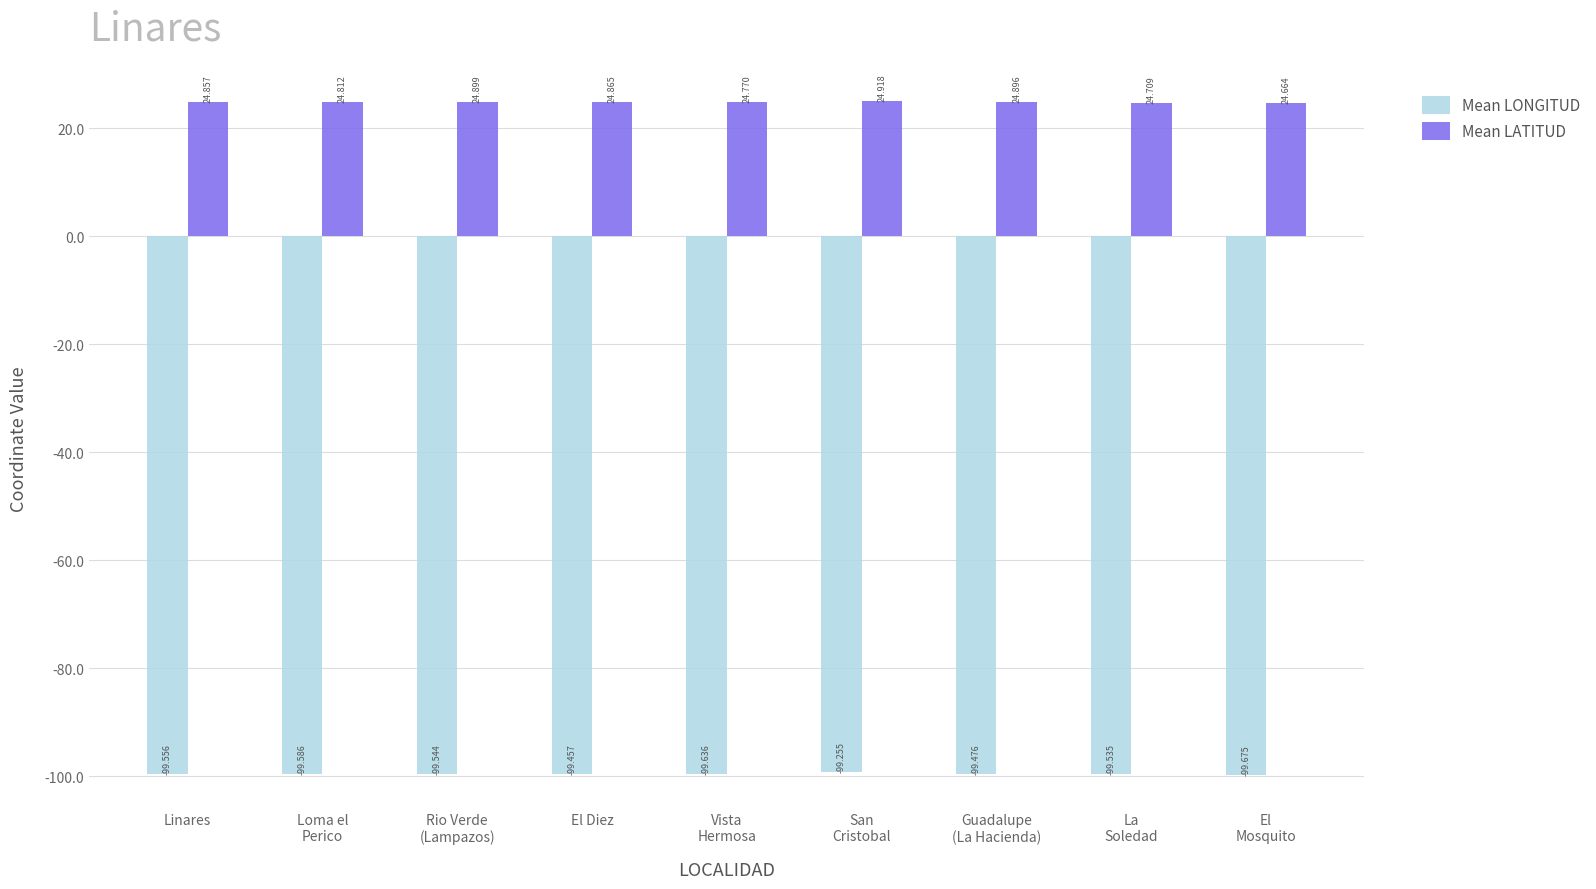

True or false: Mean LONGITUD has a value of -99.7 at El
Mosquito.

True